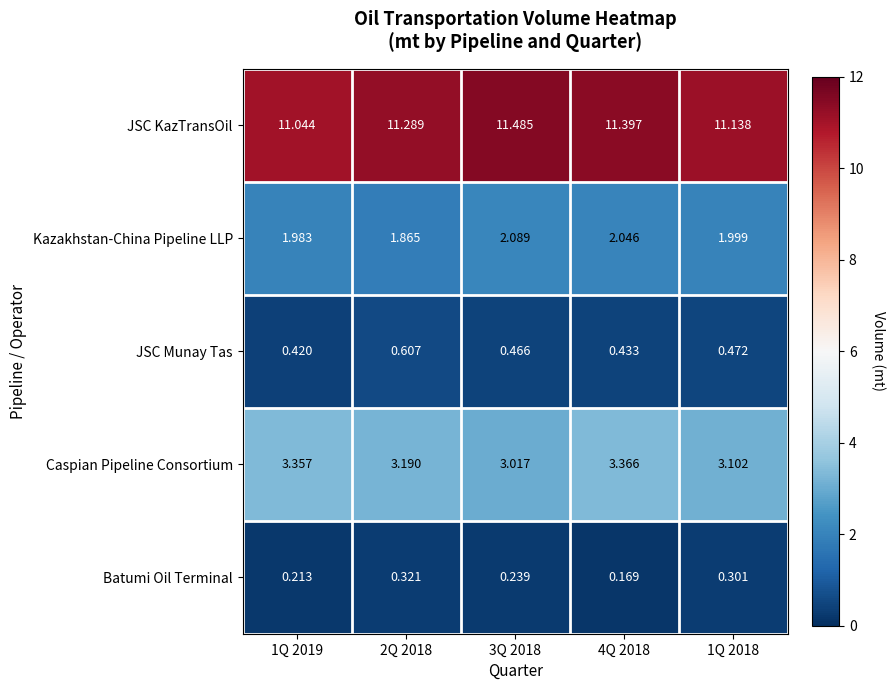

Is the value of Batumi Oil Terminal at 1Q 2018 greater than the value of Caspian Pipeline Consortium at 1Q 2018?

No